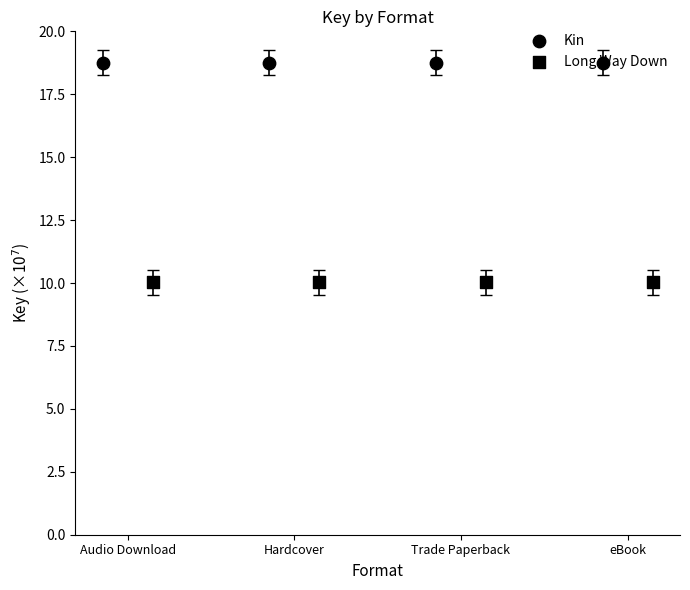

Which series contains the lowest Y value?

Long Way Down